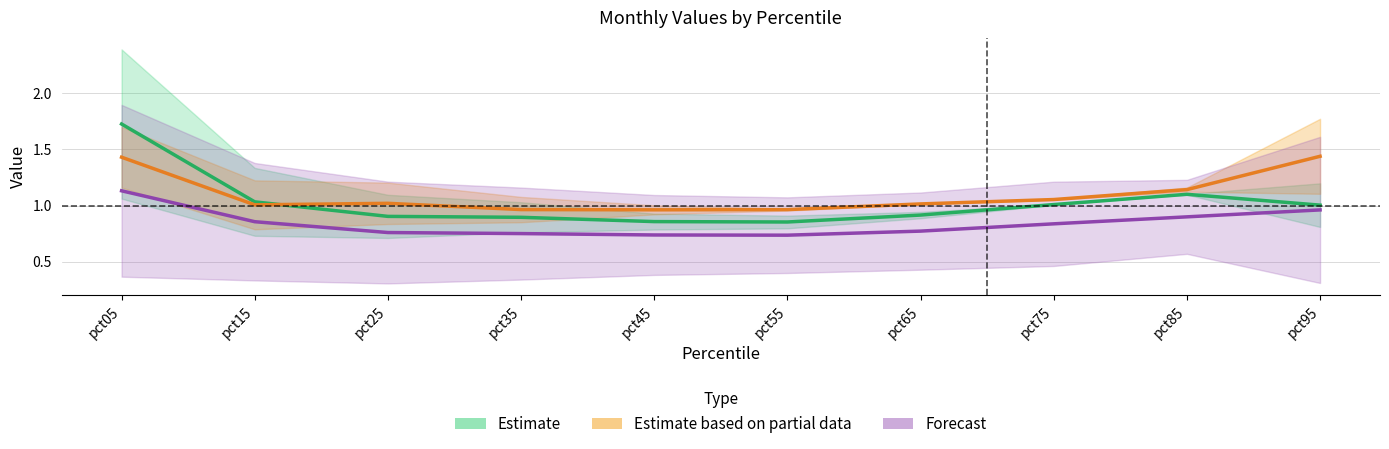

What is the difference between the highest and lowest values at pct75?

0.2